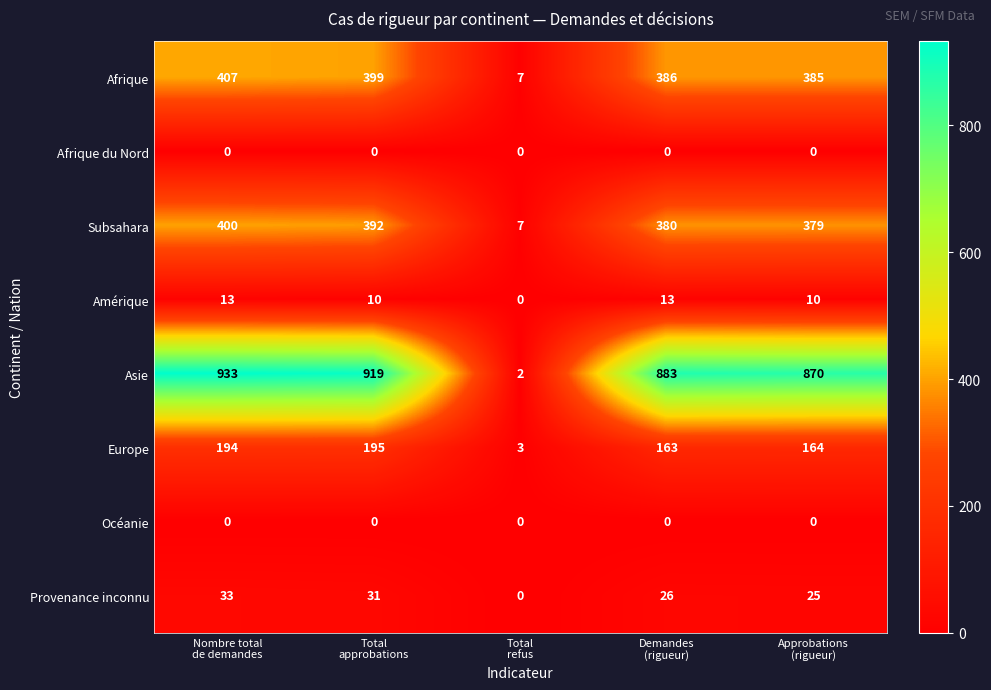

What is the greatest value displayed?

933